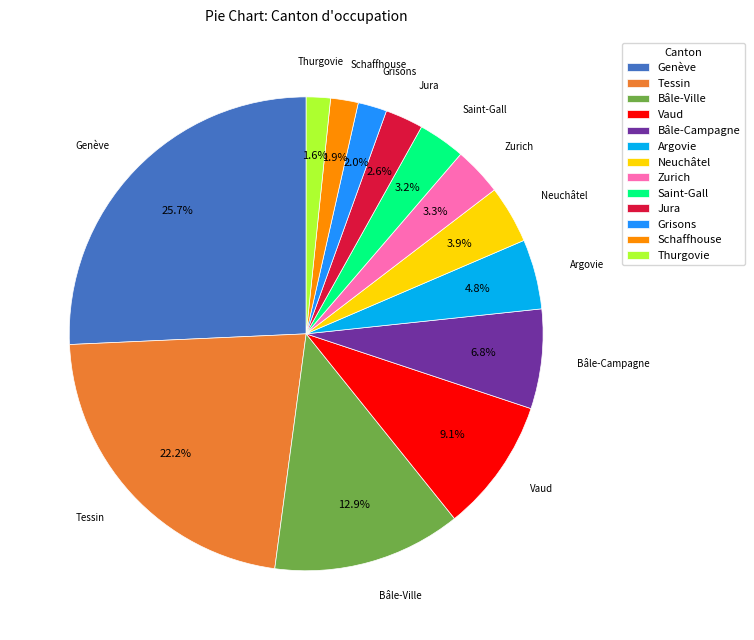

Is Neuchâtel the majority of the pie?

No